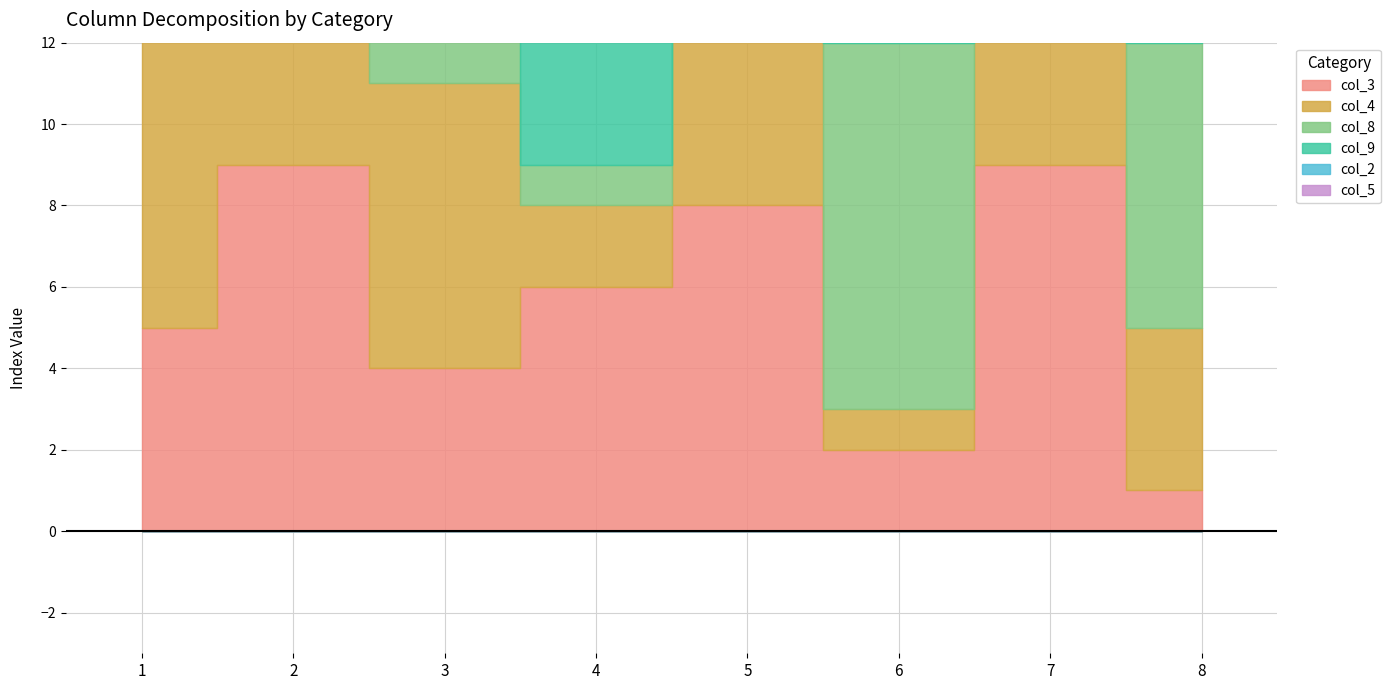

Which series ends up on top after the final intersection of col_8 and col_4?

col_8